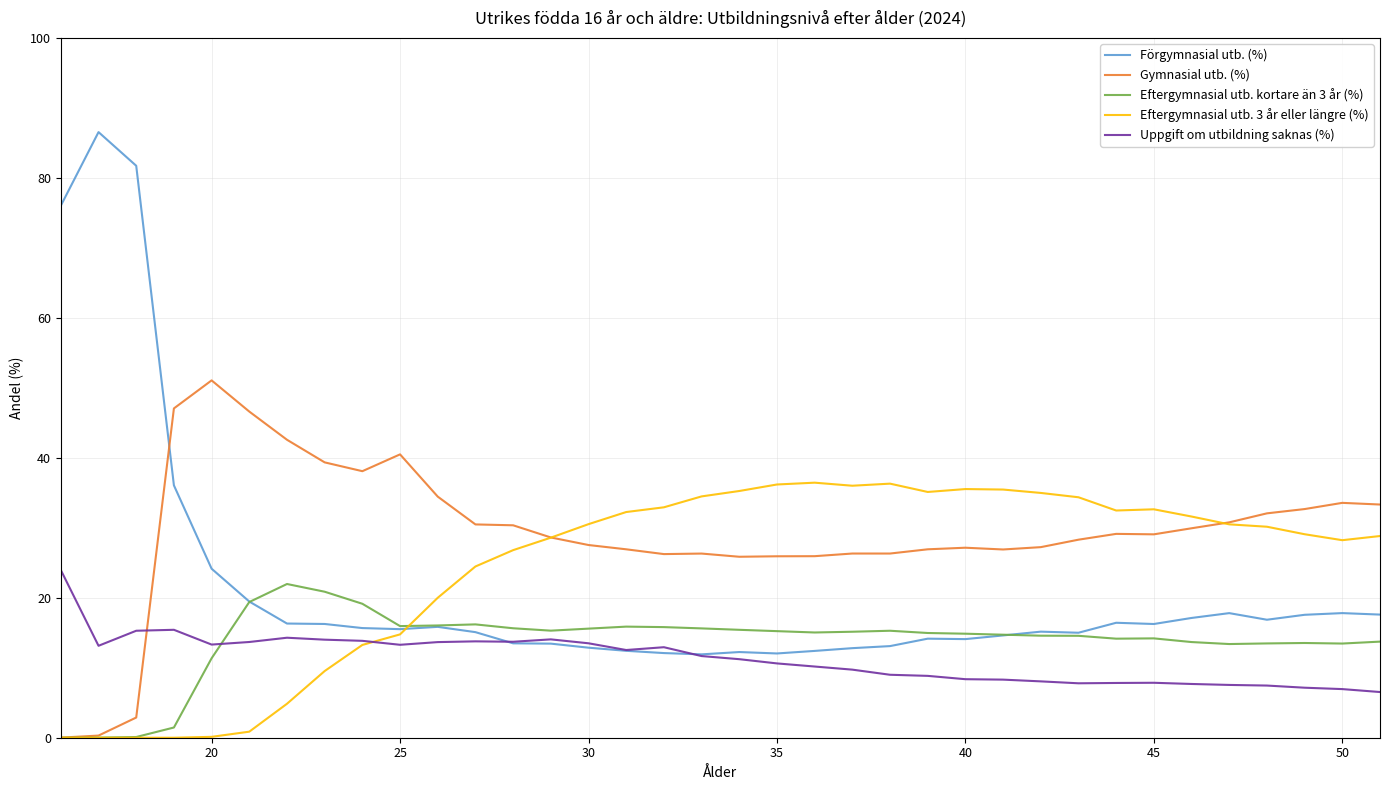

How many times do Gymnasial utb. (%) and Förgymnasial utb. (%) cross each other?

1